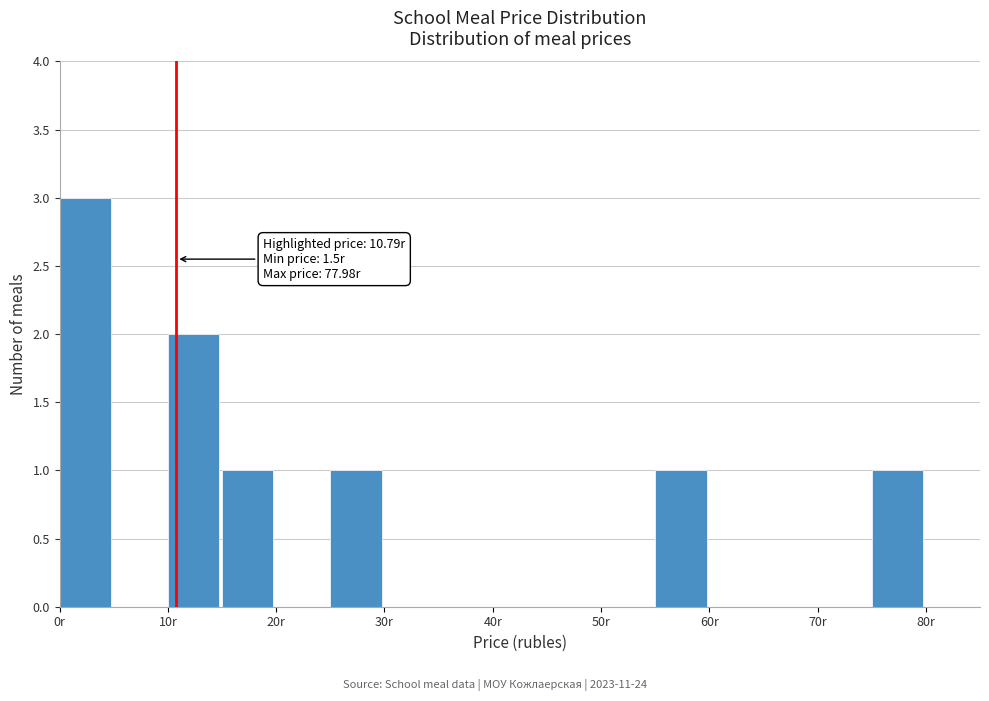

Over which range of the x-axis is the bar tallest?

0 to 5